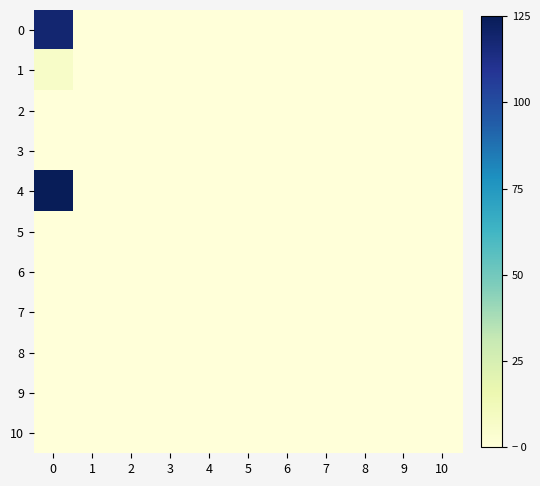

Reading left to right, transcribe all the data shown in this chart.

0: 0=118.6	1=0.0	2=0.0	3=0.0	4=0.0	5=0.0	6=0.0	7=0.0	8=0.0	9=0.0	10=0.0
1: 0=6.4	1=0.0	2=0.0	3=0.0	4=0.0	5=0.0	6=0.0	7=0.0	8=0.0	9=0.0	10=0.0
2: 0=0.0	1=0.0	2=0.0	3=0.0	4=0.0	5=0.0	6=0.0	7=0.0	8=0.0	9=0.0	10=0.0
3: 0=0.0	1=0.0	2=0.0	3=0.0	4=0.0	5=0.0	6=0.0	7=0.0	8=0.0	9=0.0	10=0.0
4: 0=125.0	1=0.0	2=0.0	3=0.0	4=0.0	5=0.0	6=0.0	7=0.0	8=0.0	9=0.0	10=0.0
5: 0=0.0	1=0.0	2=0.0	3=0.0	4=0.0	5=0.0	6=0.0	7=0.0	8=0.0	9=0.0	10=0.0
6: 0=0.0	1=0.0	2=0.0	3=0.0	4=0.0	5=0.0	6=0.0	7=0.0	8=0.0	9=0.0	10=0.0
7: 0=0.0	1=0.0	2=0.0	3=0.0	4=0.0	5=0.0	6=0.0	7=0.0	8=0.0	9=0.0	10=0.0
8: 0=0.0	1=0.0	2=0.0	3=0.0	4=0.0	5=0.0	6=0.0	7=0.0	8=0.0	9=0.0	10=0.0
9: 0=0.0	1=0.0	2=0.0	3=0.0	4=0.0	5=0.0	6=0.0	7=0.0	8=0.0	9=0.0	10=0.0
10: 0=0.0	1=0.0	2=0.0	3=0.0	4=0.0	5=0.0	6=0.0	7=0.0	8=0.0	9=0.0	10=0.0